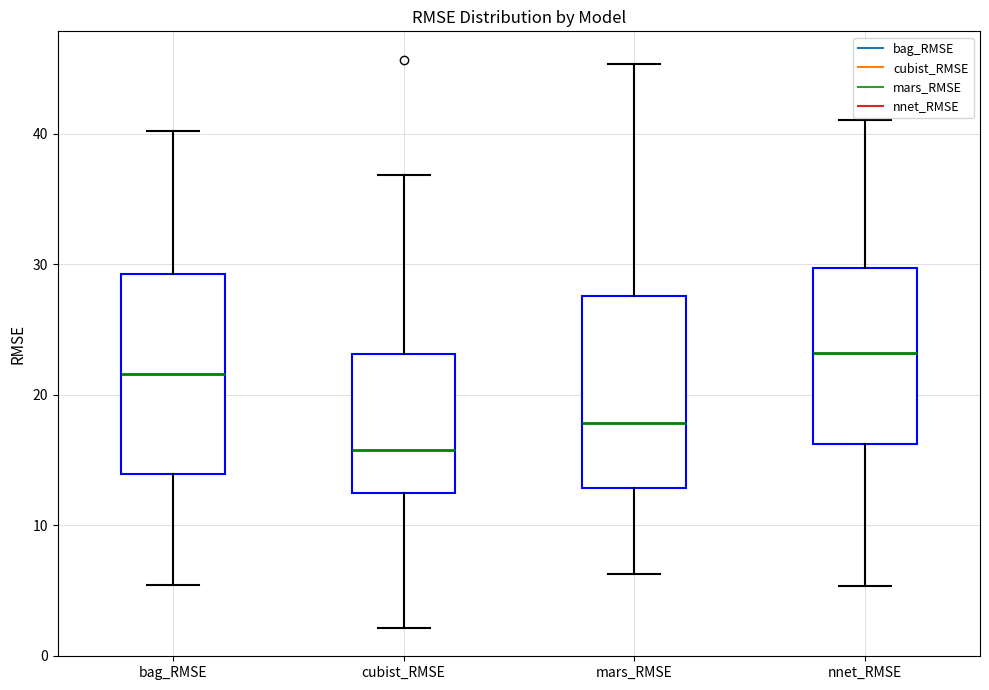

Reading left to right, transcribe this box plot: for each box, give where its median line is, the range the box spans, and where its two whiskers end, as read against the y-axis. The values are not printed on the chart, so give them approximately, as read against the axis.

bag_RMSE: median 22, box 14 to 29, whiskers 5 to 40
cubist_RMSE: median 16, box 12 to 23, whiskers 2 to 37
mars_RMSE: median 18, box 13 to 28, whiskers 6 to 45
nnet_RMSE: median 23, box 16 to 30, whiskers 5 to 41